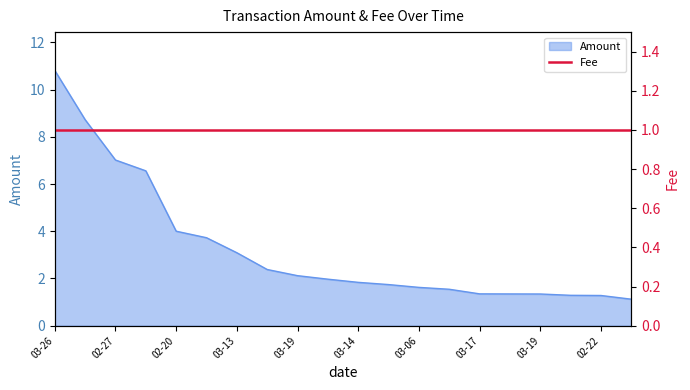

Which label corresponds to the largest value in the chart?

03-26